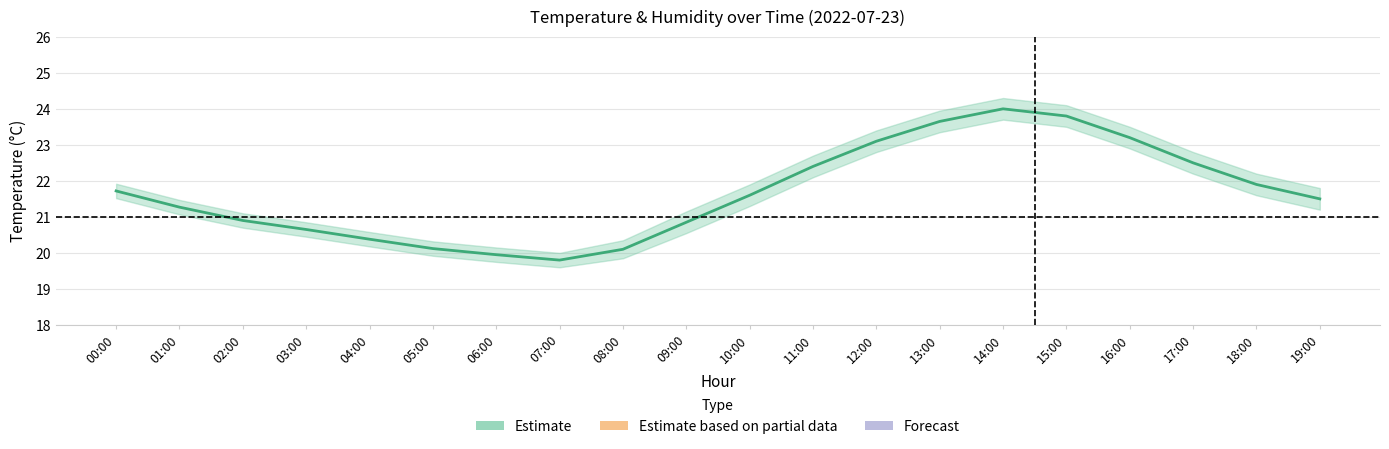

At which category does temperature_upper reach its first local valley?

07:00